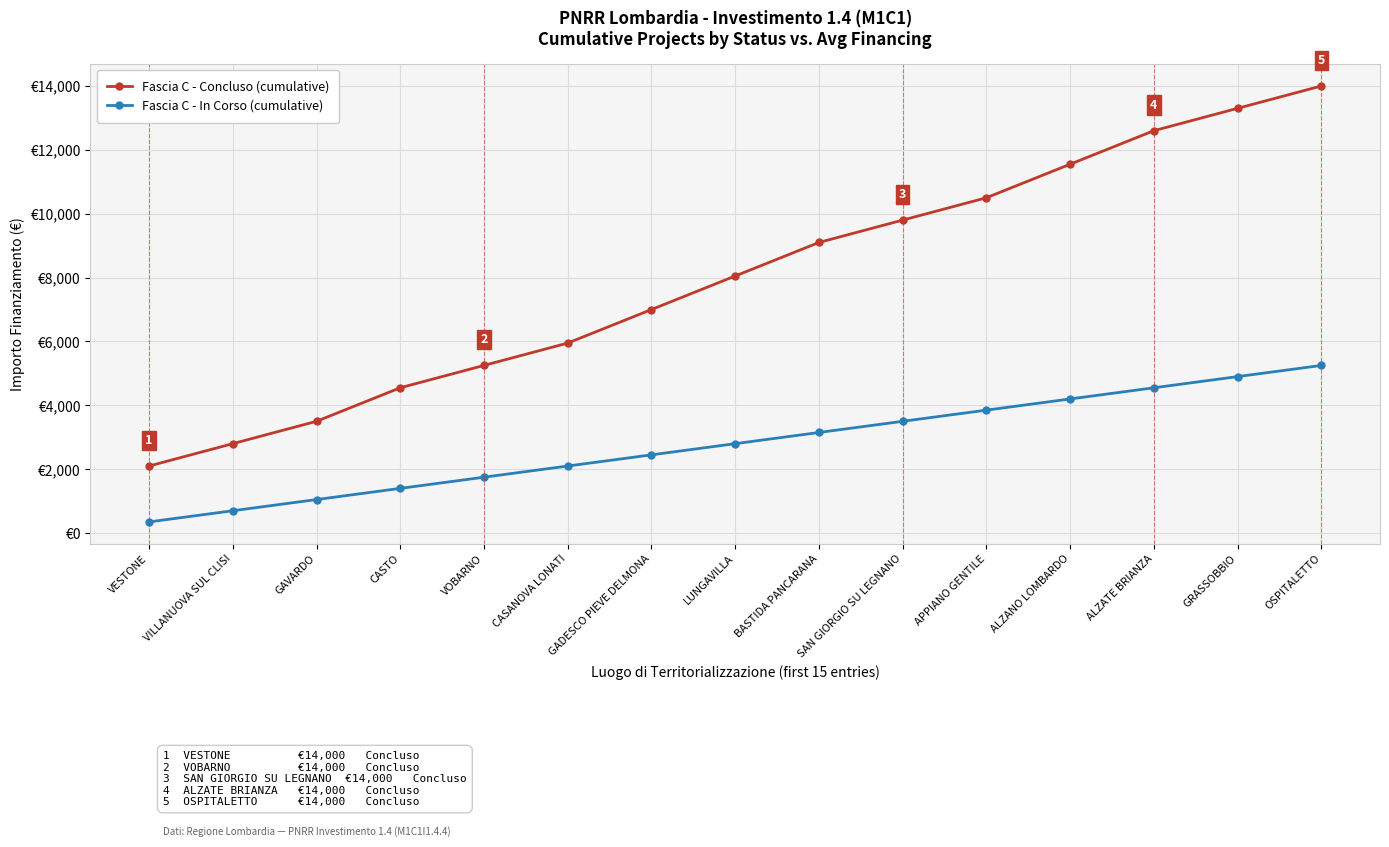

Reading left to right, transcribe all the data shown in this chart.

Fascia C - Concluso (cumulative): VESTONE=2100	VILLANUOVA SUL CLISI=2800	GAVARDO=3500	CASTO=4550	VOBARNO=5250	CASANOVA LONATI=5950	GADESCO PIEVE DELMONA=7000	LUNGAVILLA=8050	BASTIDA PANCARANA=9100	SAN GIORGIO SU LEGNANO=9800	APPIANO GENTILE=10500	ALZANO LOMBARDO=11550	ALZATE BRIANZA=12600	GRASSOBBIO=13300	OSPITALETTO=14000
Fascia C - In Corso (cumulative): VESTONE=350	VILLANUOVA SUL CLISI=700	GAVARDO=1050	CASTO=1400	VOBARNO=1750	CASANOVA LONATI=2100	GADESCO PIEVE DELMONA=2450	LUNGAVILLA=2800	BASTIDA PANCARANA=3150	SAN GIORGIO SU LEGNANO=3500	APPIANO GENTILE=3850	ALZANO LOMBARDO=4200	ALZATE BRIANZA=4550	GRASSOBBIO=4900	OSPITALETTO=5250